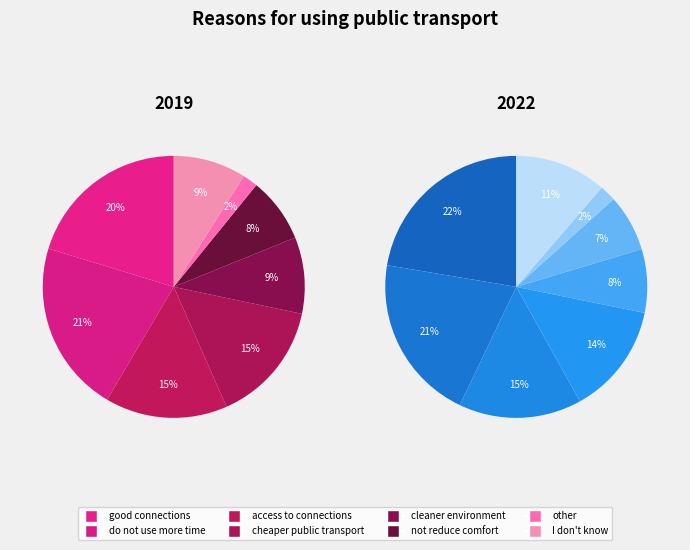

Do not reduce comfort and cheaper public transport together represent more than half of the pie?

No